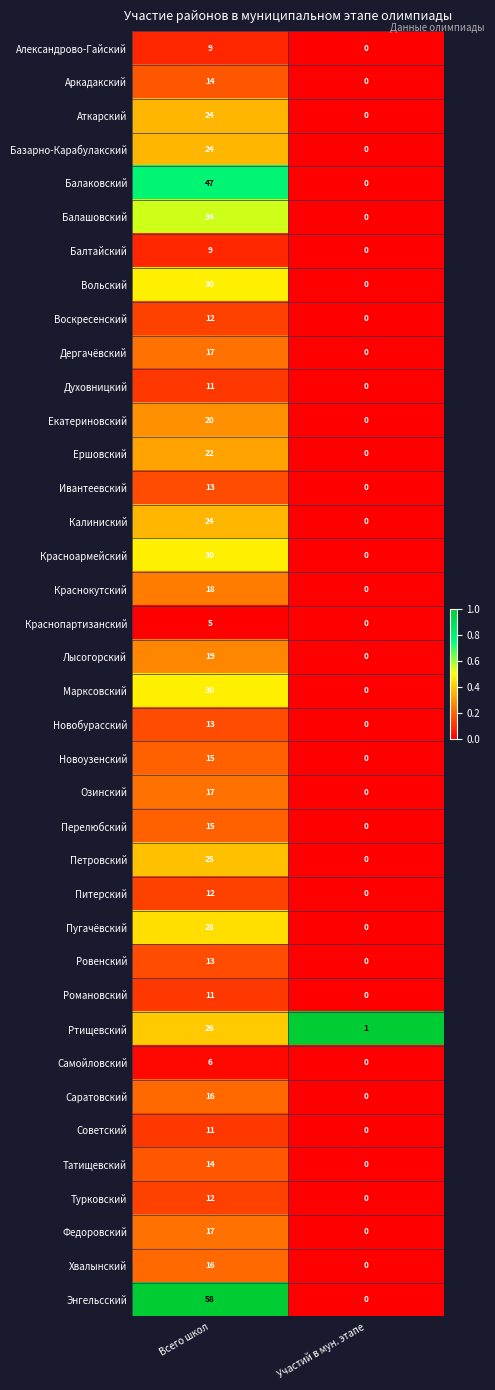

Is the value of Новоузенский at Участий в мун. этапе greater than the value of Советский at Всего школ?

No